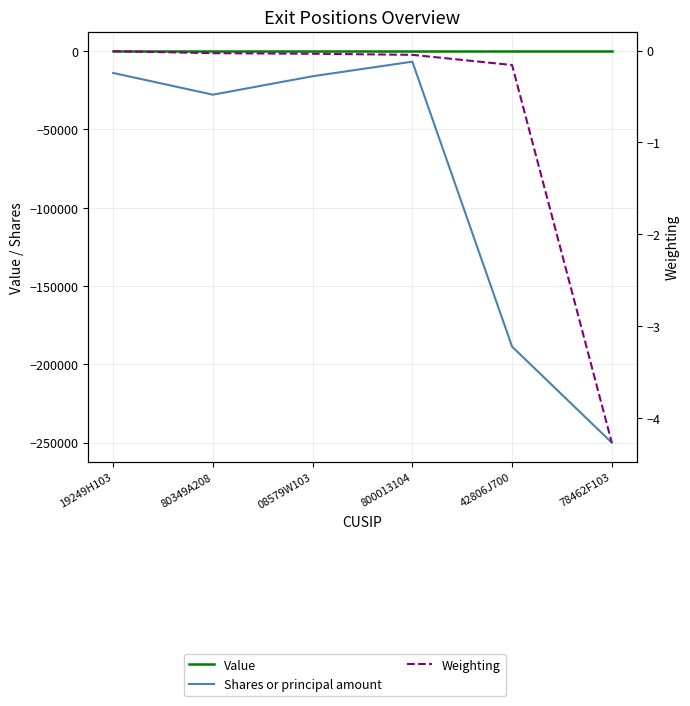

At which category does Shares or principal amount reach its first local peak?

800013104